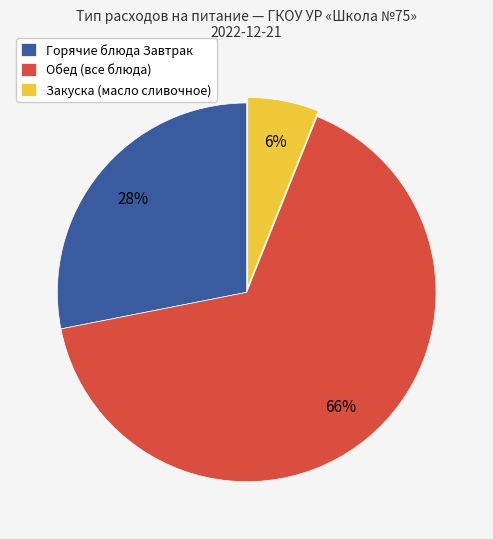

To the nearest percent, what is the average slice percentage?

33%